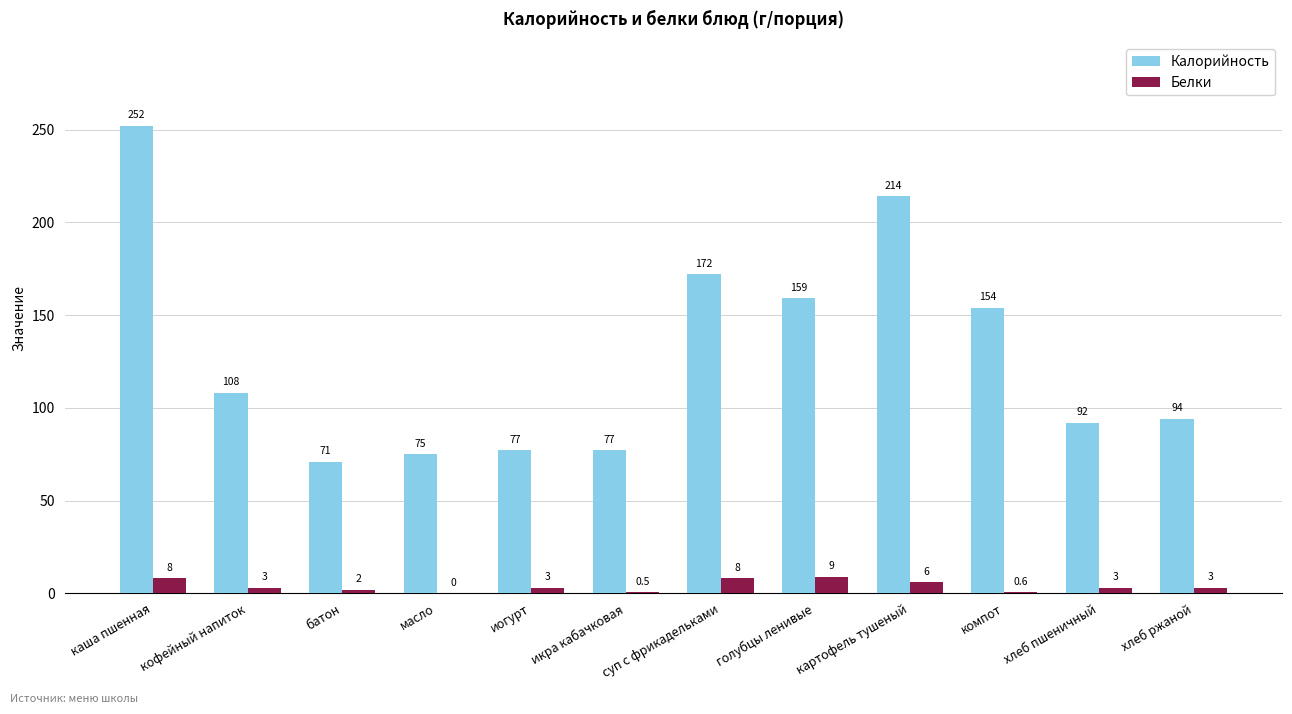

Between масло and голубцы ленивые, which series saw the biggest shift?

Калорийность